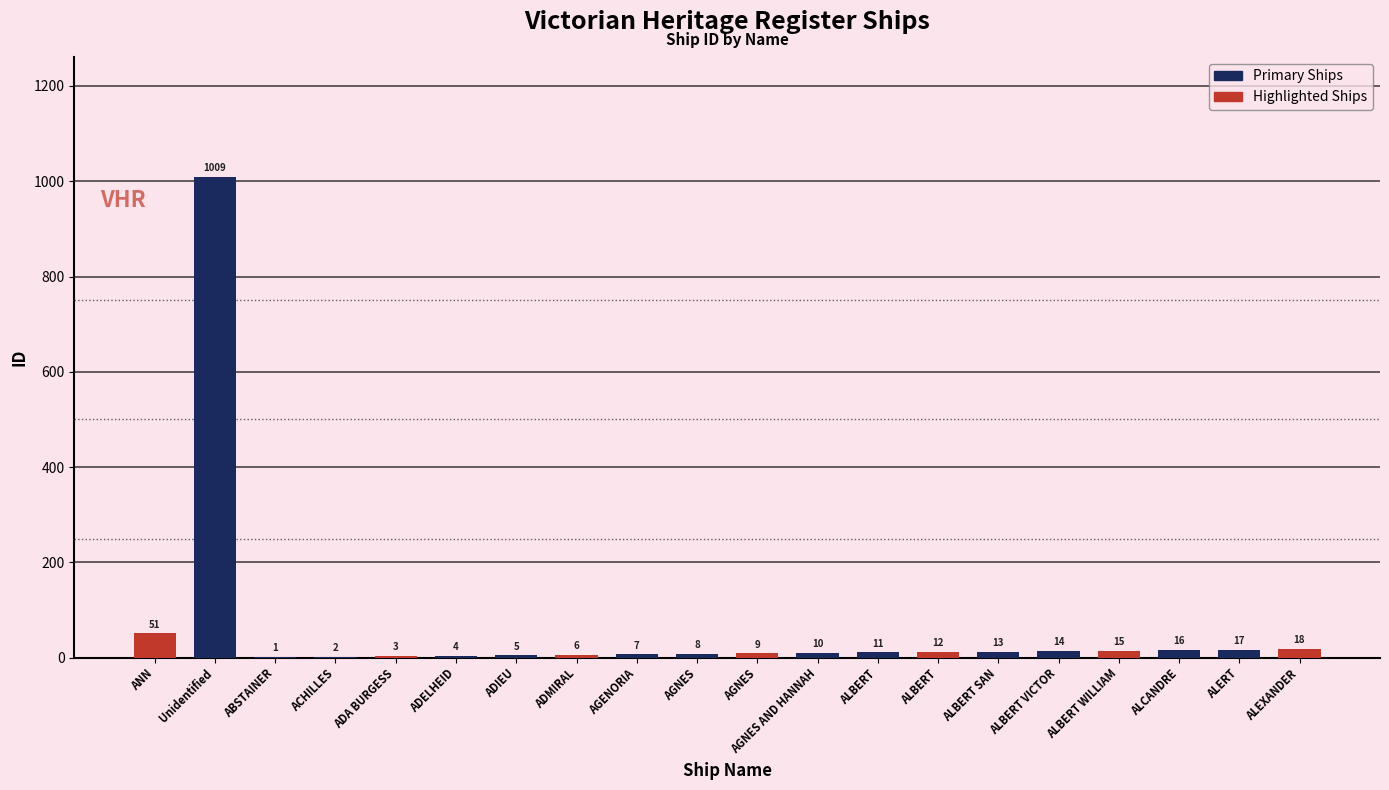

At which category is the sum across all series the highest?

Unidentified